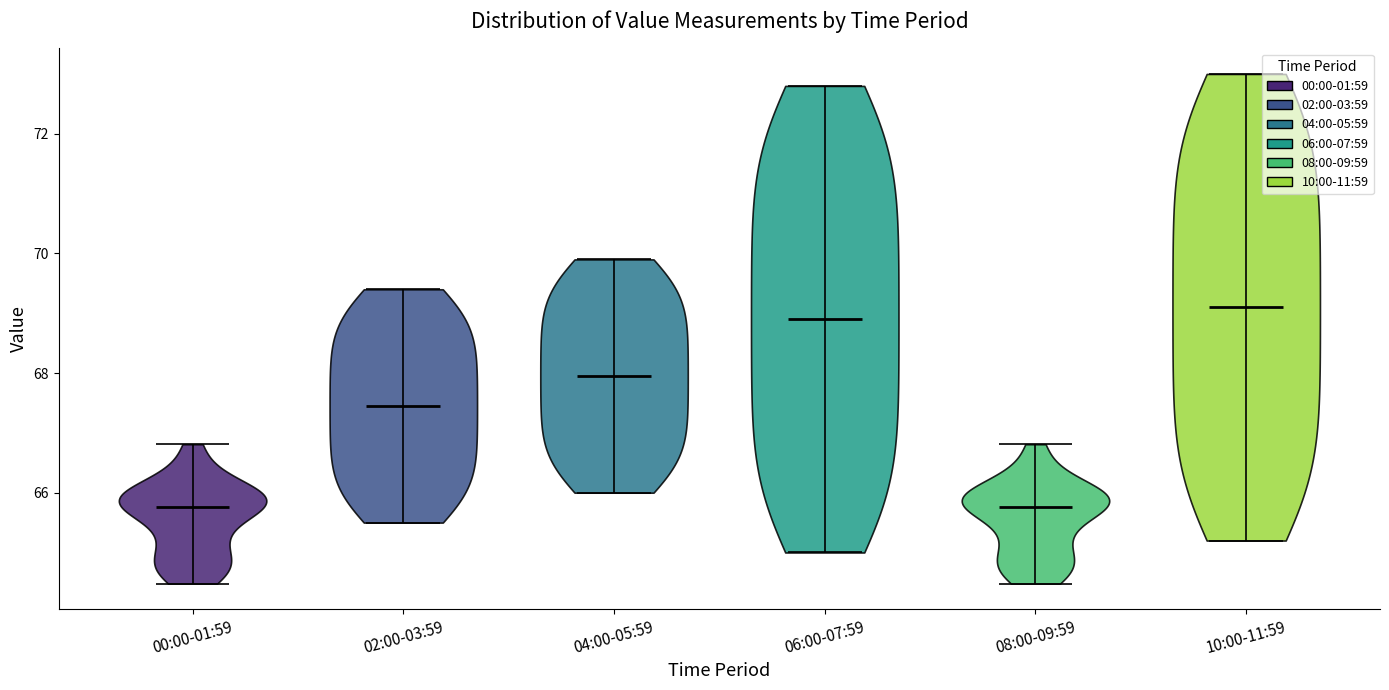

Reading left to right, read every violin against the y-axis: where its median line is, and the lowest and highest points it reaches. The values are not printed on the chart, so give them approximately, as read against the axis.

00:00-01:59: median line 65.8, lowest point 64.4, highest point 66.8
02:00-03:59: median line 67.4, lowest point 65.6, highest point 69.4
04:00-05:59: median line 68.0, lowest point 66.0, highest point 70.0
06:00-07:59: median line 69.0, lowest point 65.0, highest point 72.8
08:00-09:59: median line 65.8, lowest point 64.4, highest point 66.8
10:00-11:59: median line 69.2, lowest point 65.2, highest point 73.0